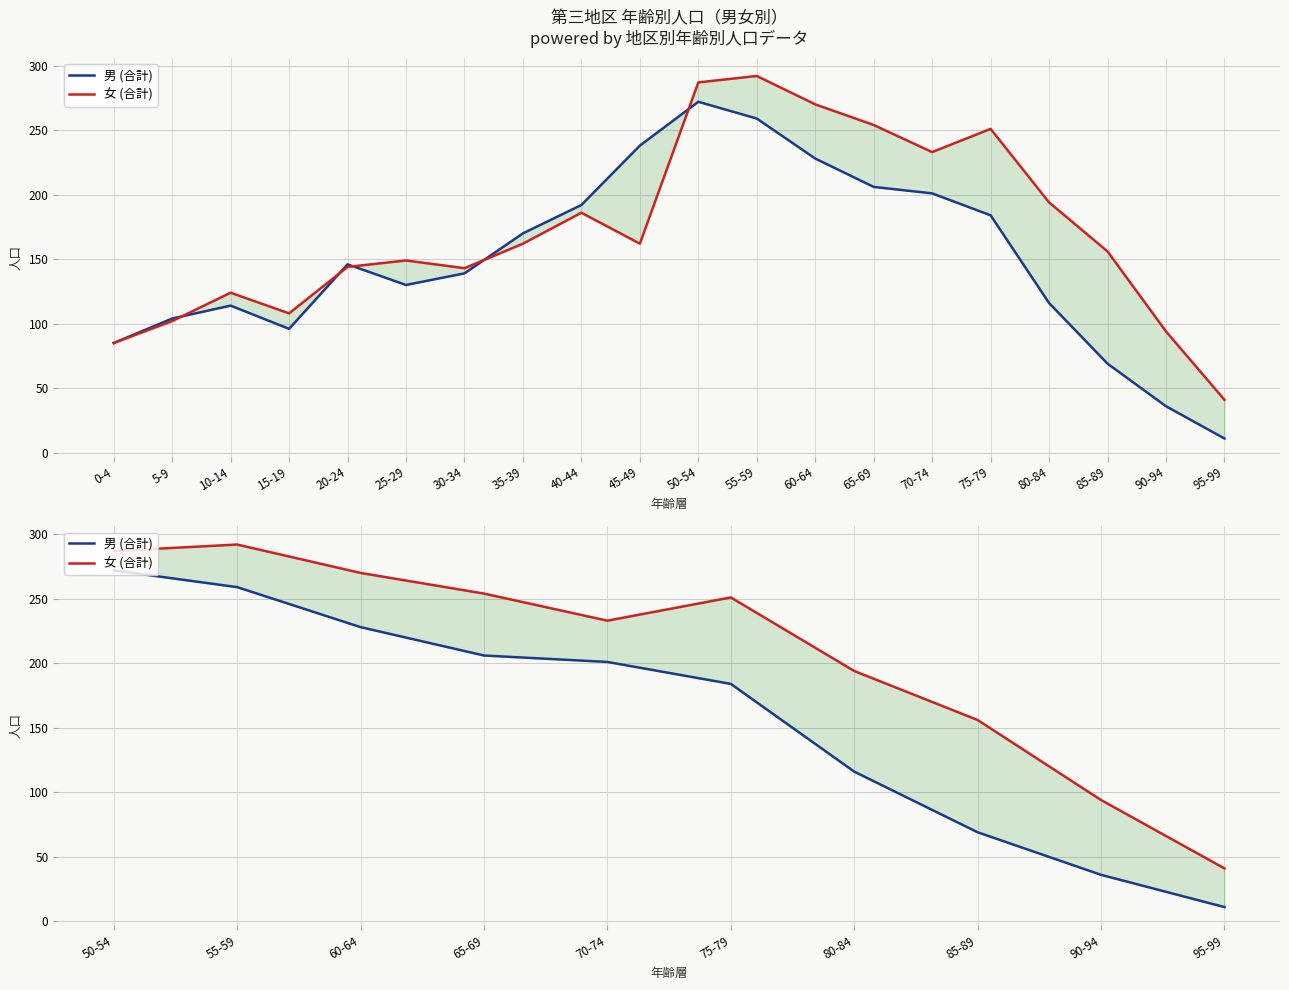

Reading right to left, transcribe all the data shown in this chart.

男 (合計): 11	36	69	116	184	201	206	228	259	272
女 (合計): 41	94	156	194	251	233	254	270	292	287